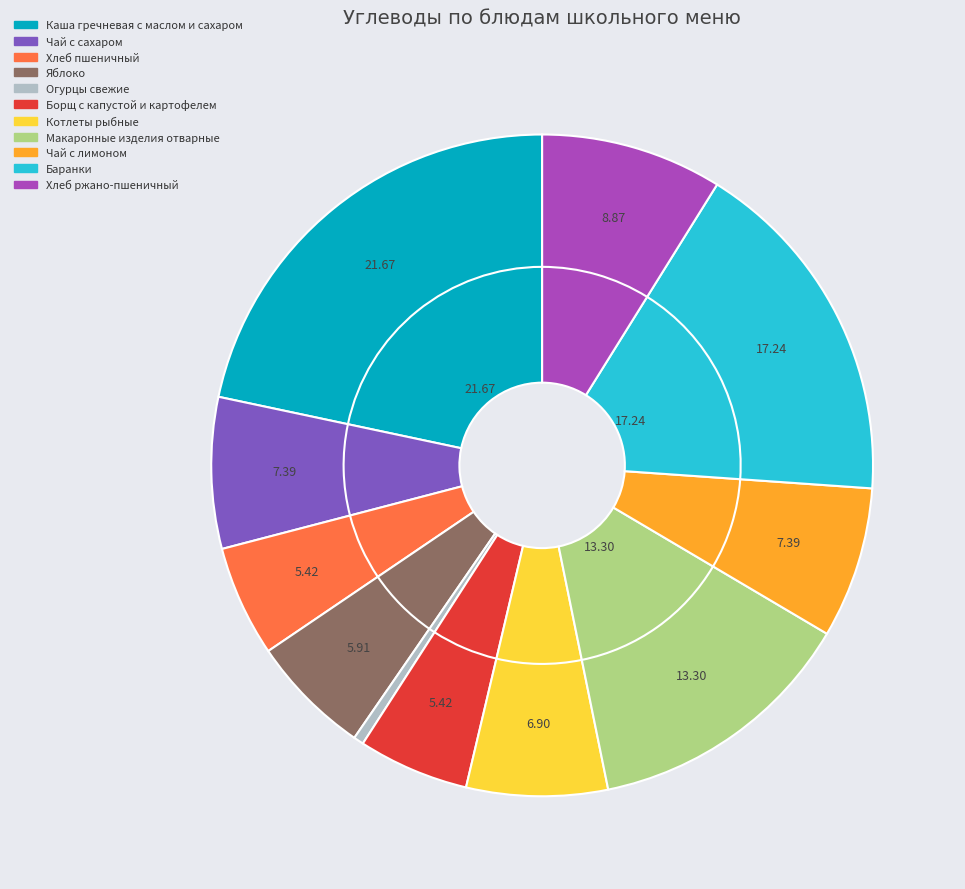

Count the number of slices in the pie.

11